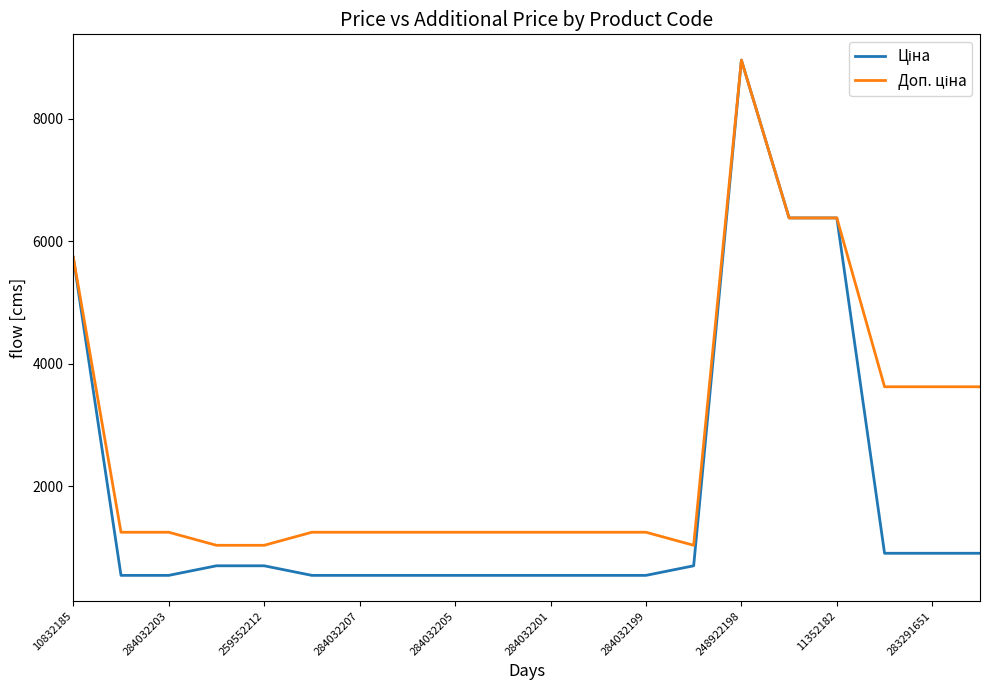

How many distinct data groups are displayed?

2